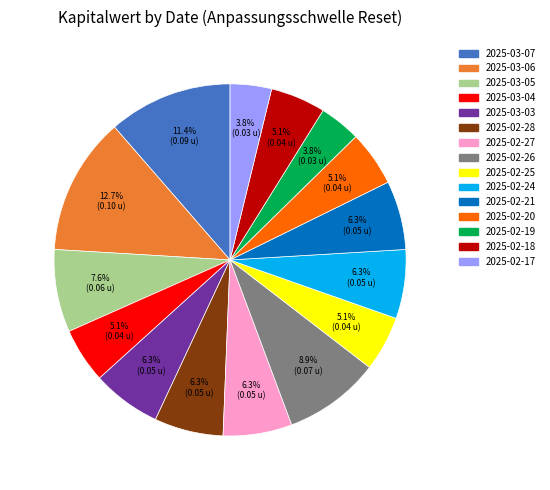

Does 2025-02-17 account for over 50% of the chart?

No